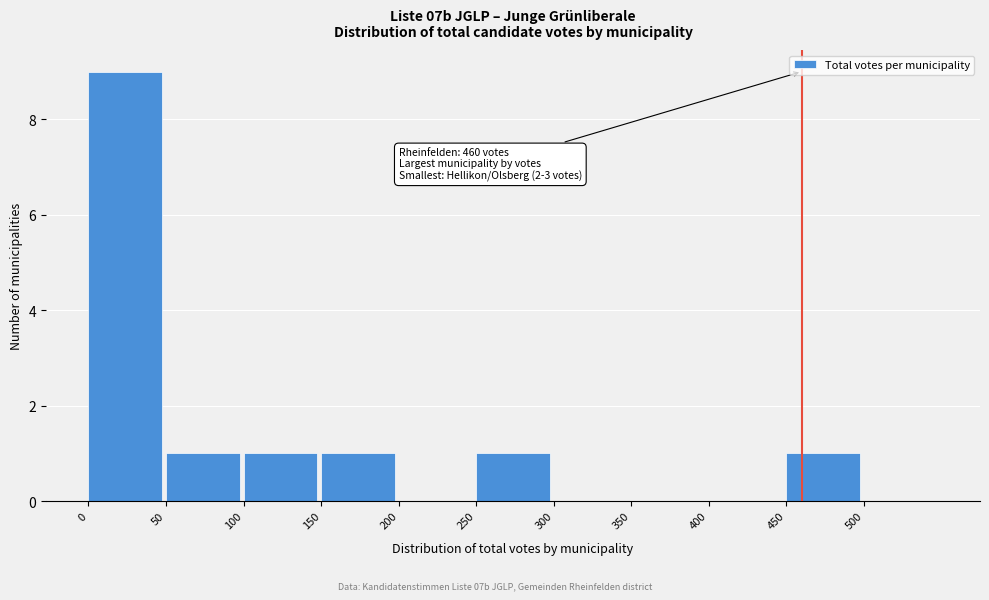

Which range on the x-axis has the tallest bar?

0 to 50